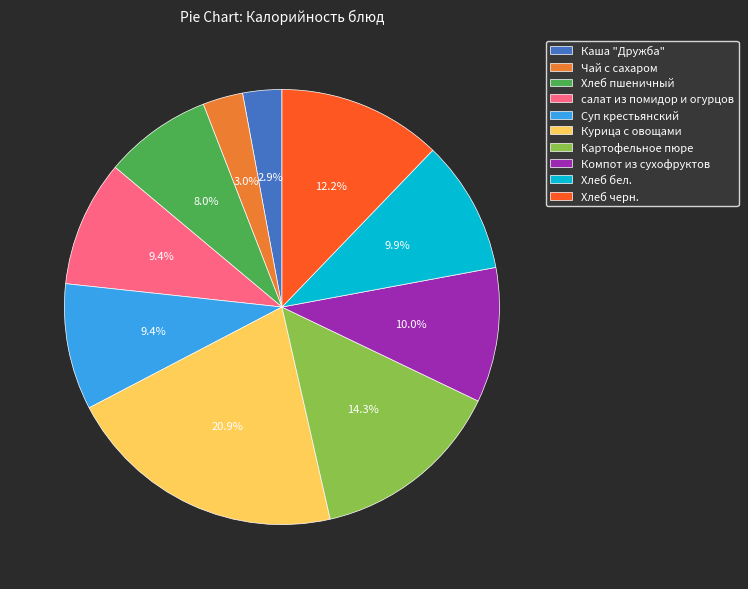

How many slices are in this pie chart?

10